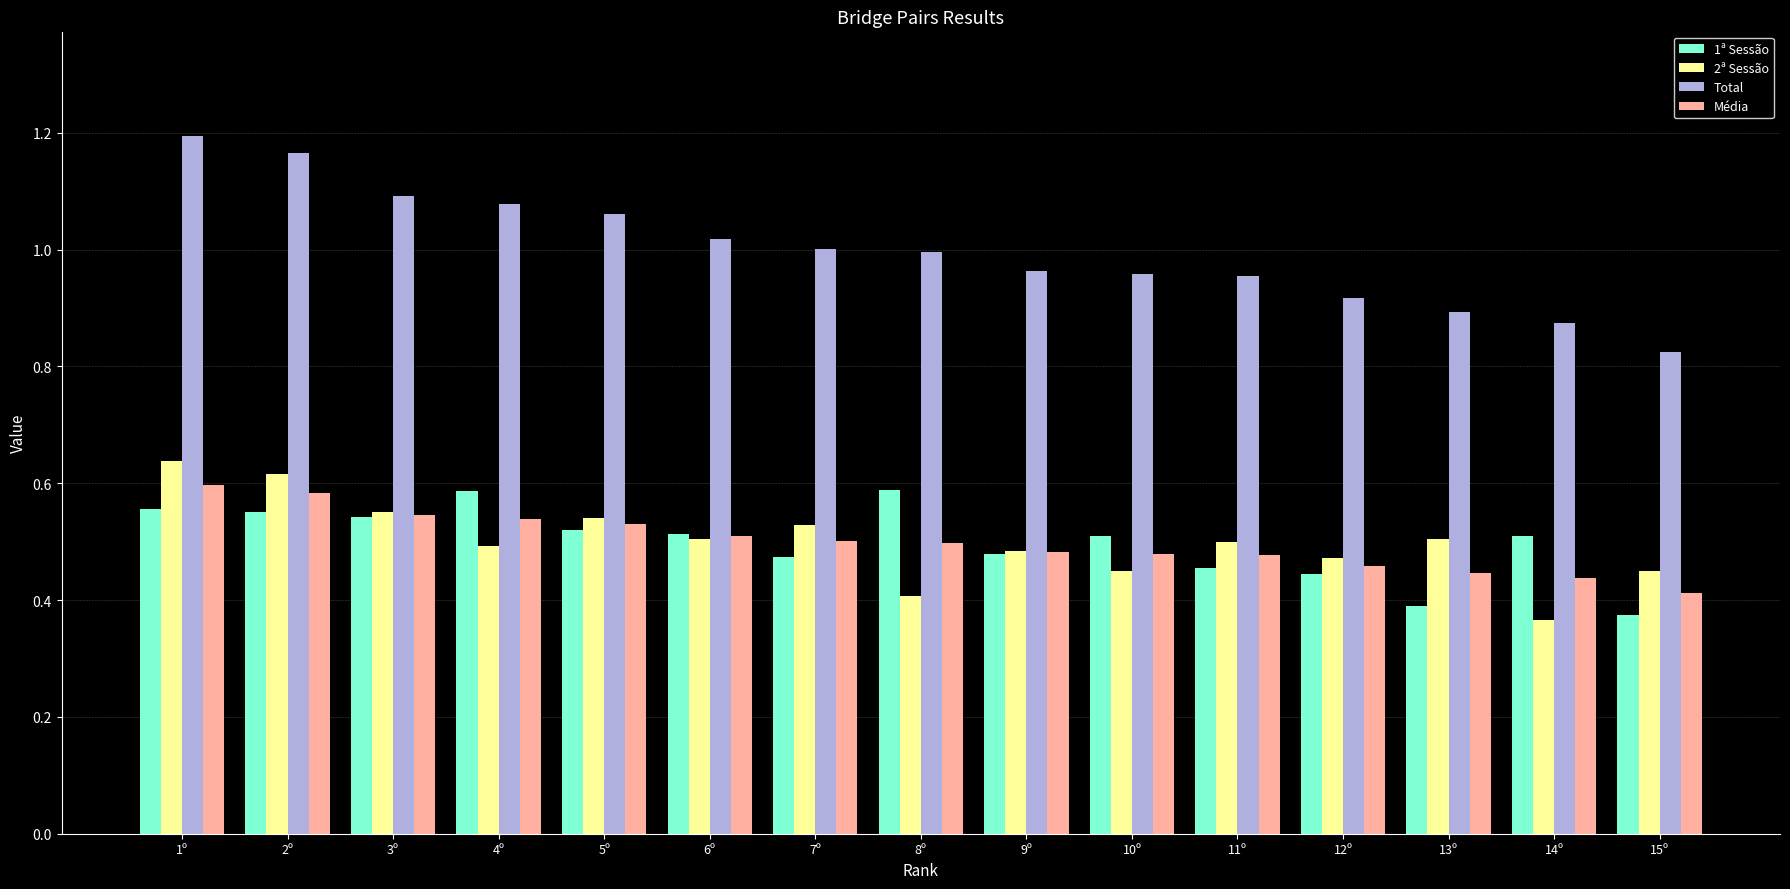

Is the value of Total at 9º greater than the value of 1ª Sessão at 10º?

Yes